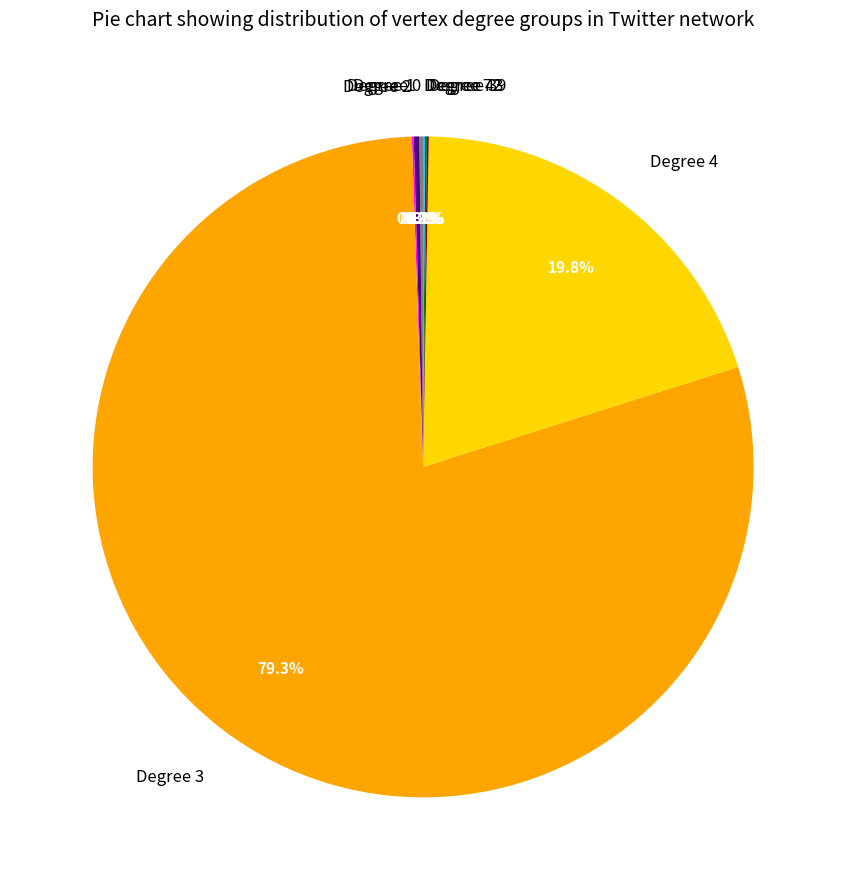

Is there a majority slice in this chart?

Yes